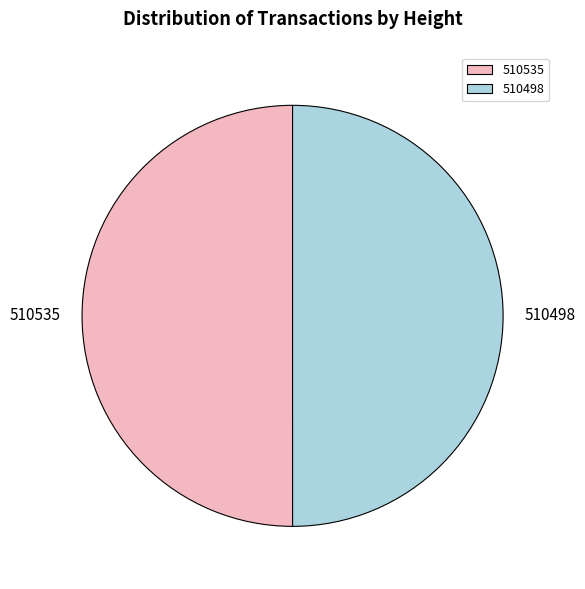

Approximately how many times larger is the value at 510535 compared to 510498?

1.0